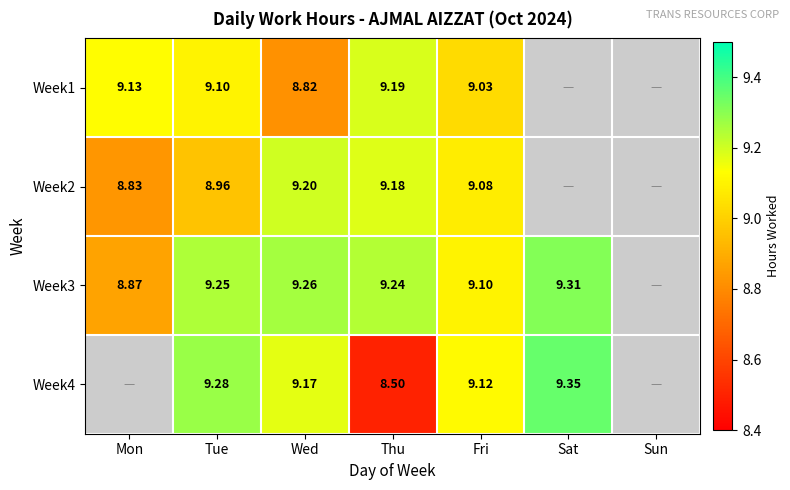

What is the spread (max minus min) of values at Tue?

0.3